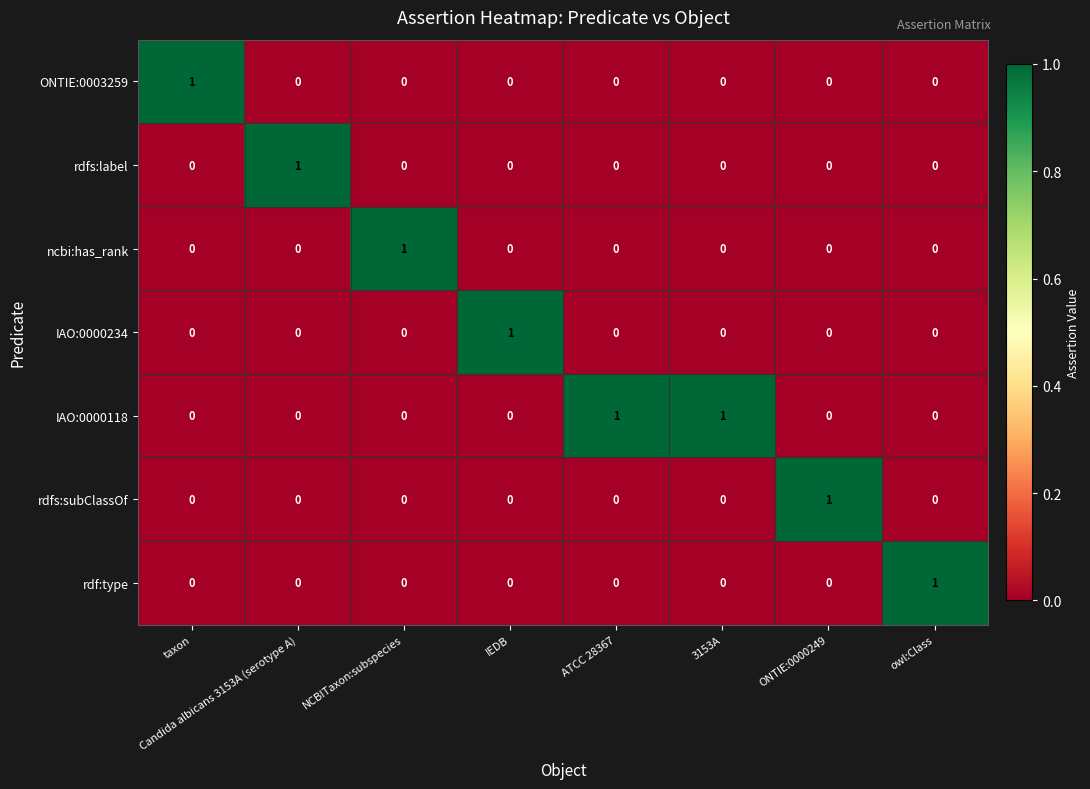

What is the greatest value displayed?

1